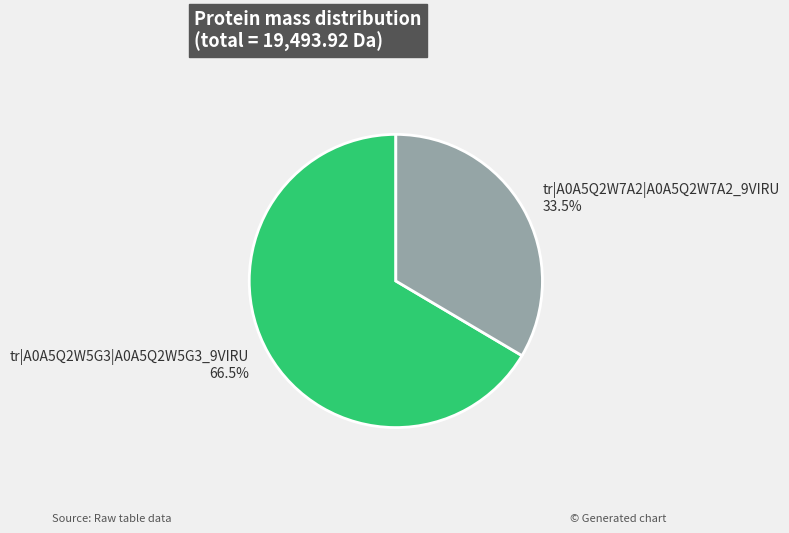

How many slices are in this pie chart?

2